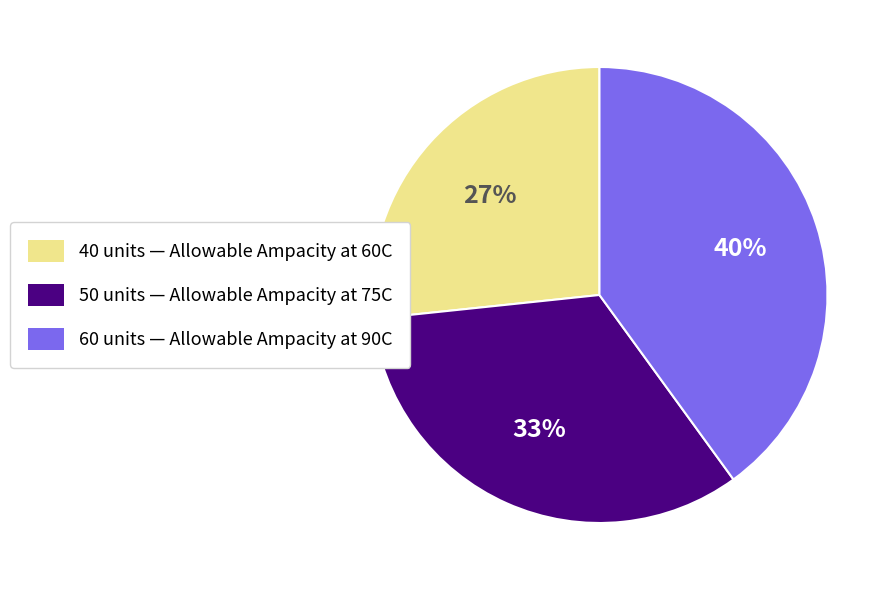

Which slice is the largest?

60 units — Allowable Ampacity at 90C